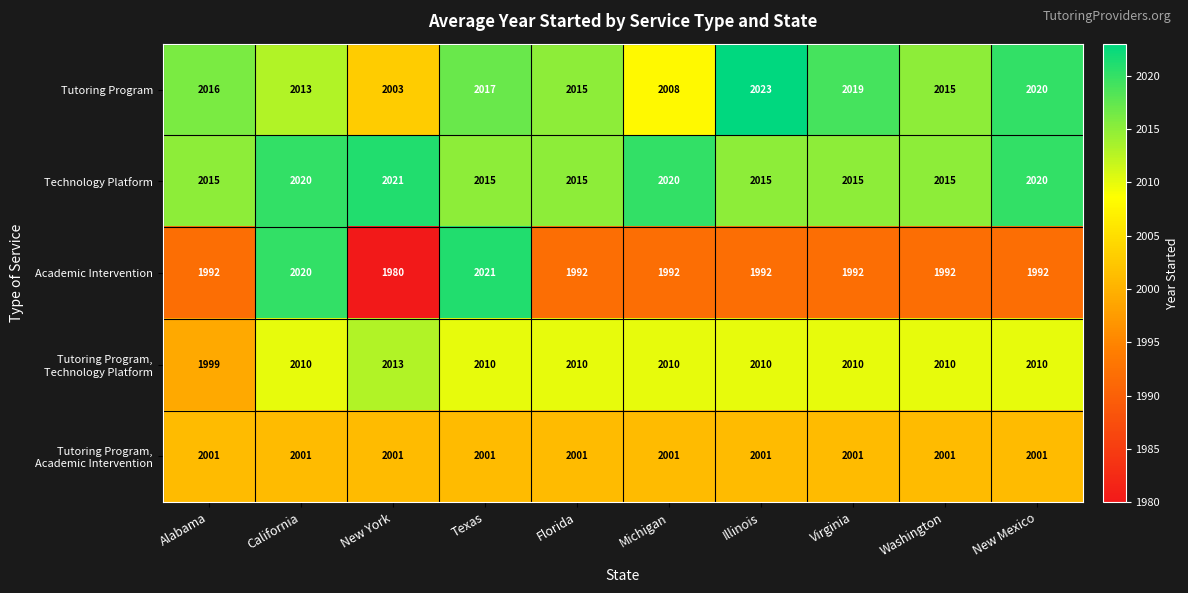

At which category does the chart reach its minimum across all series?

New York